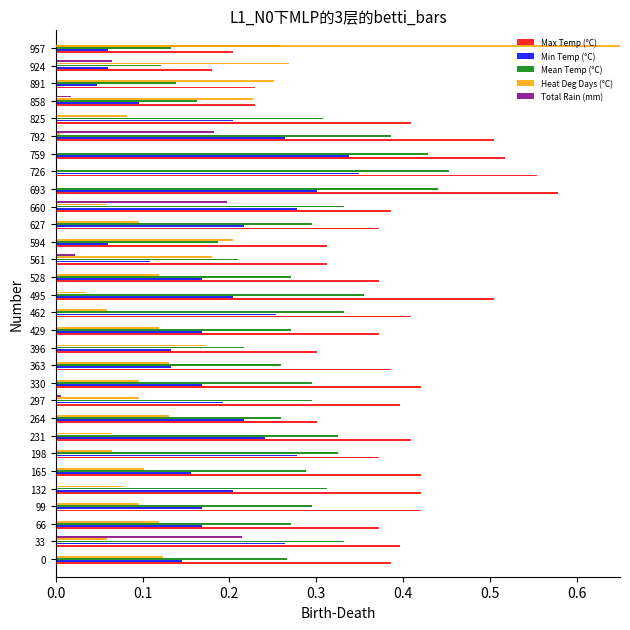

What is the sum of all Min Temp (°C) values?

5.6